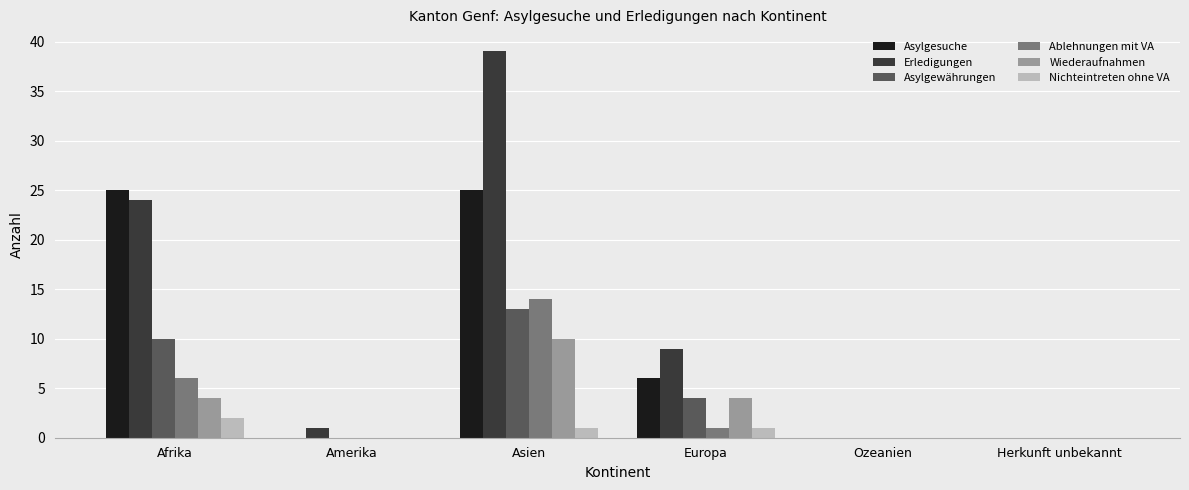

Is it true that Wiederaufnahmen equals 4 at Amerika?

False